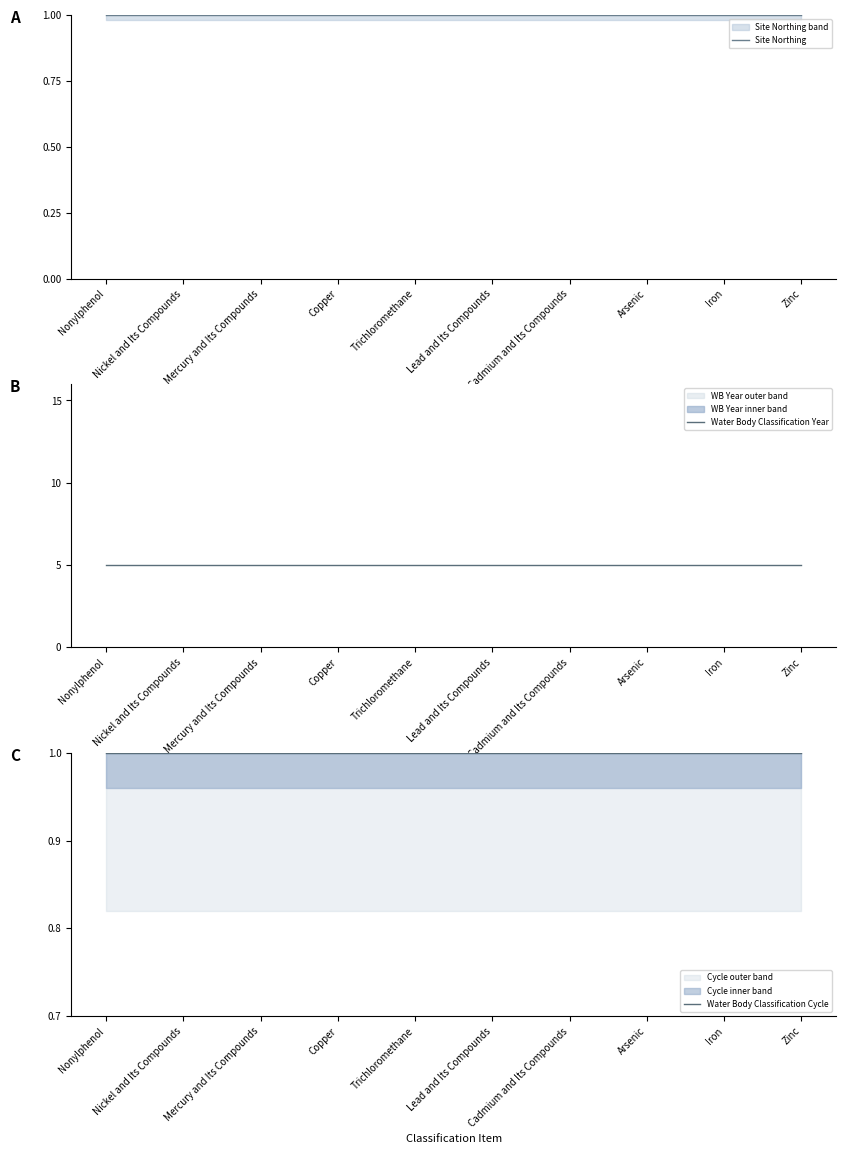

Rank the series by their maximum value, from highest to lowest.

Water Body Classification Year, Site Northing, Water Body Classification Cycle